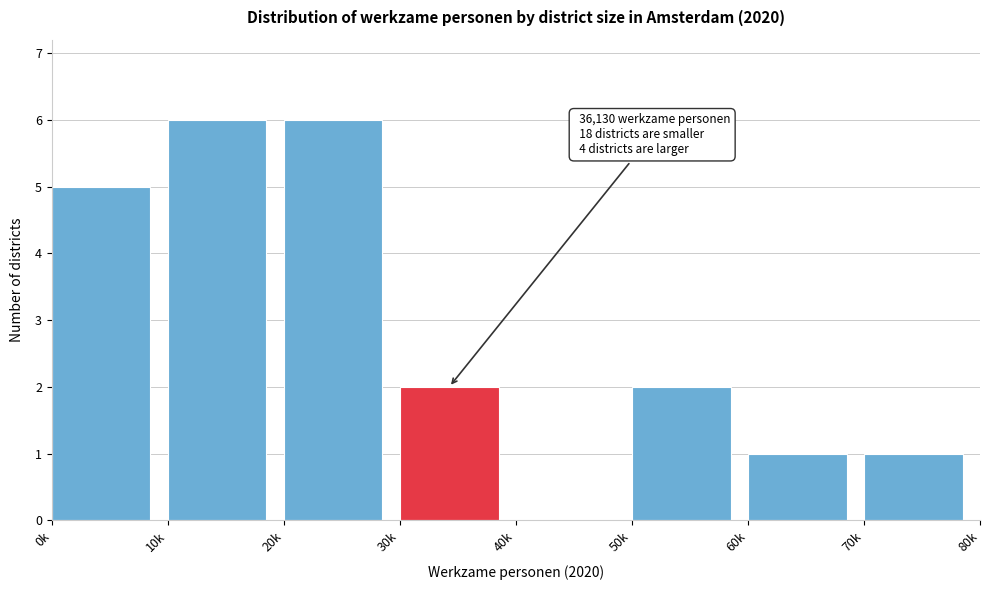

Reading left to right, transcribe all the data shown in this chart.

0k=5	10k=6	20k=6	30k=2	40k=0	50k=2	60k=1	70k=1